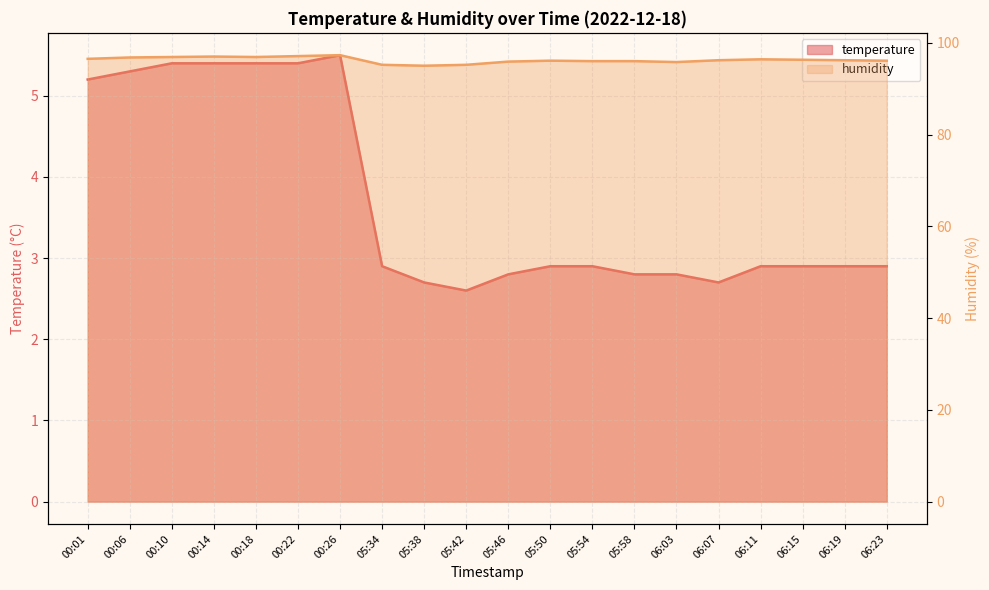

Which series has the widest spread of values?

temperature